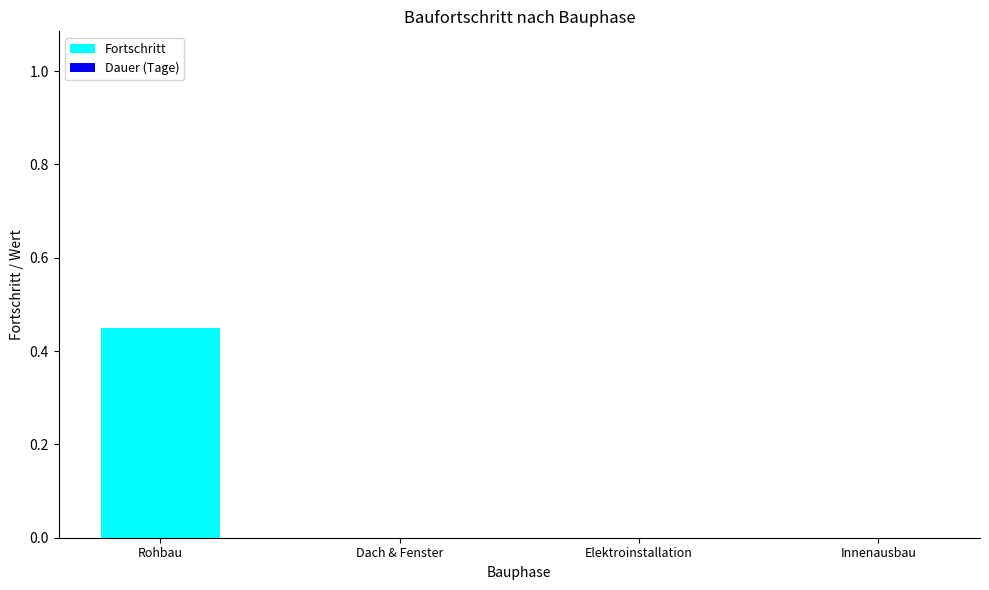

Is it true that the value at Dach & Fenster is 0.0?

True